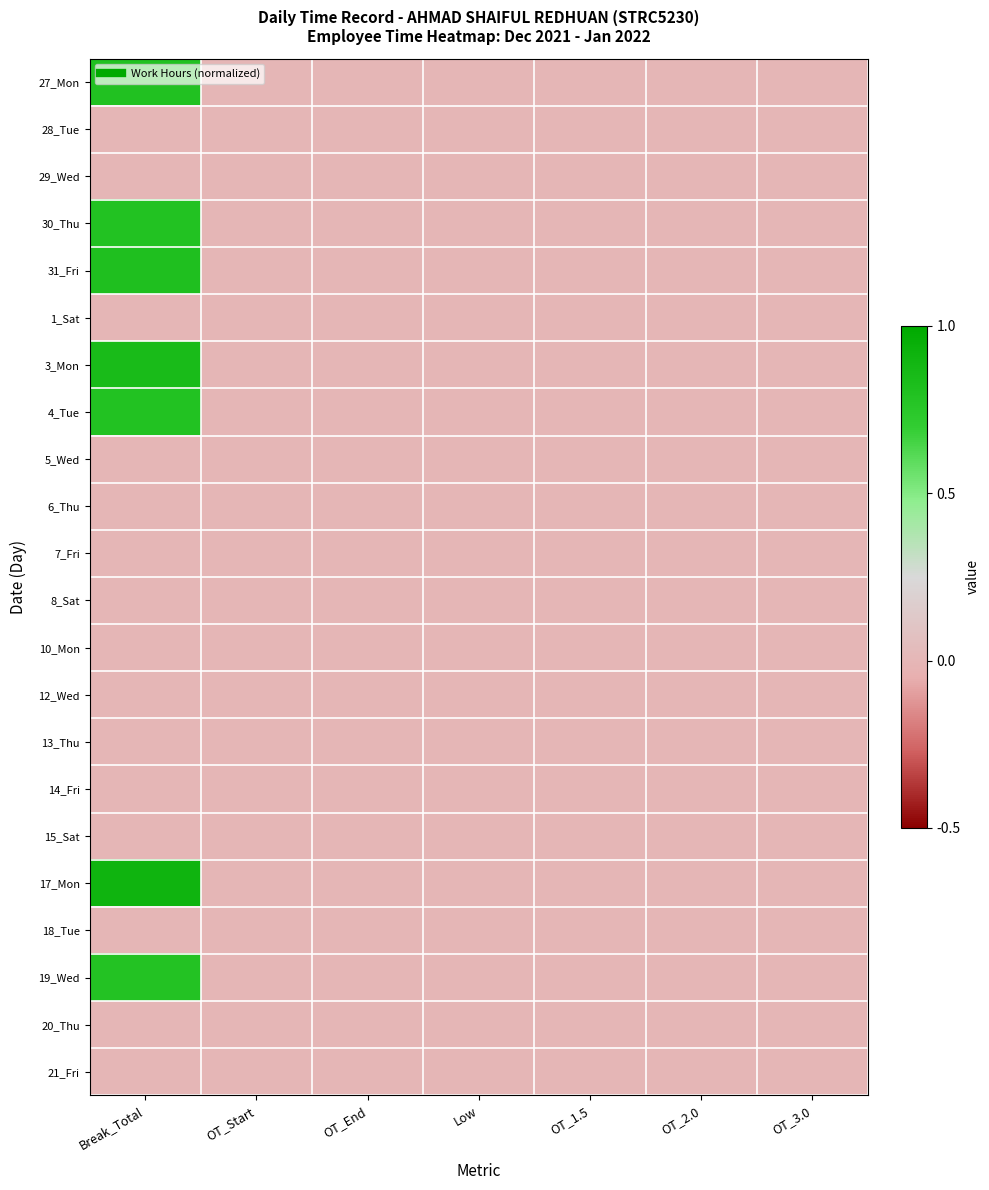

Between Break_Total and Low, which series saw the biggest shift?

17_Mon